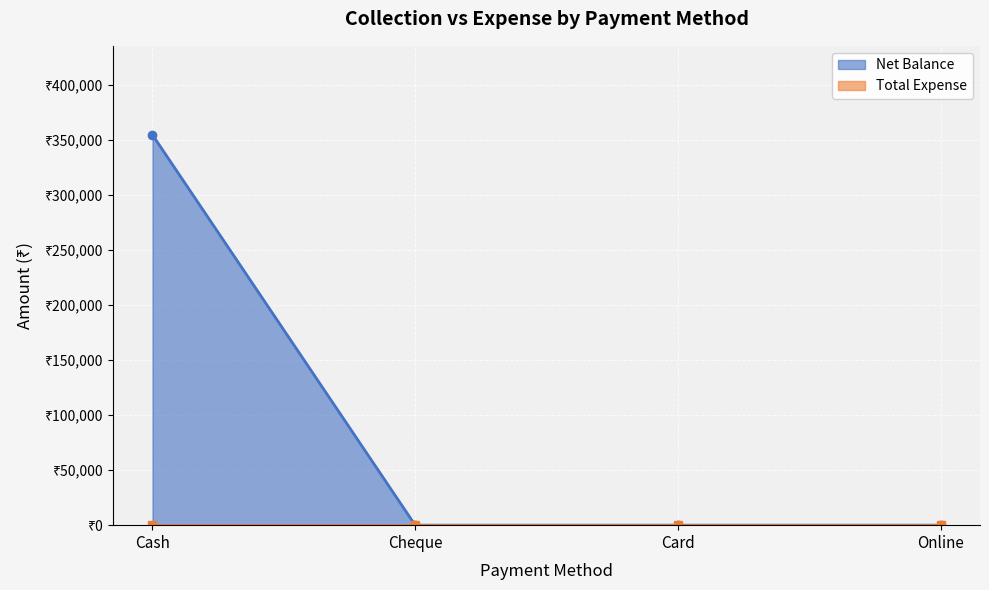

Which has a higher value, Cash or Card?

Cash